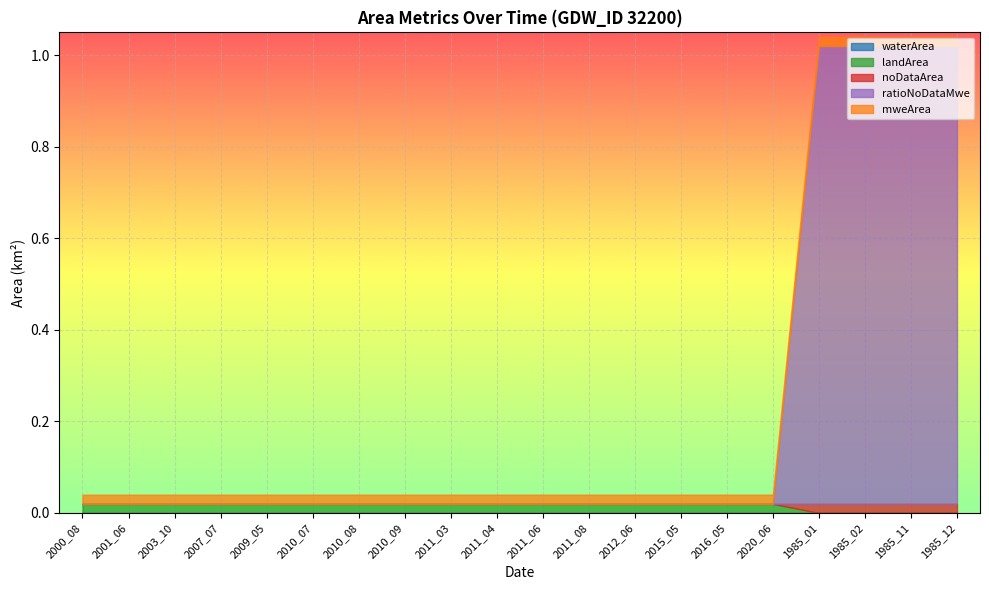

Count the number of data series in this chart.

5